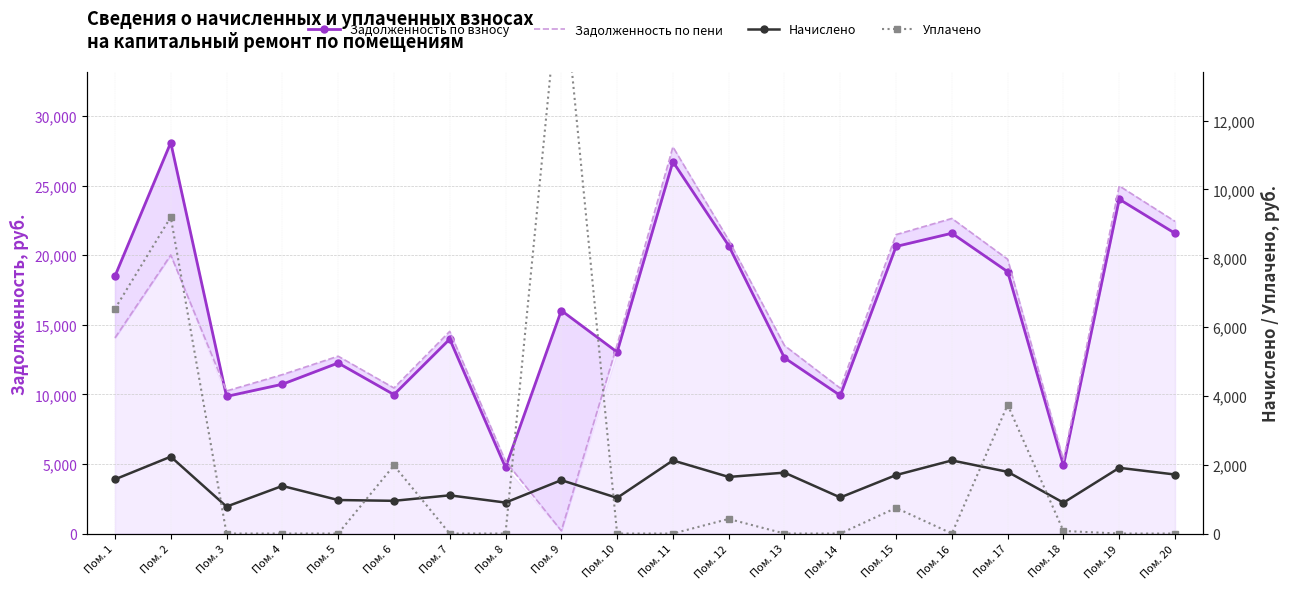

Where is the first local maximum for Начислено?

Пом. 2